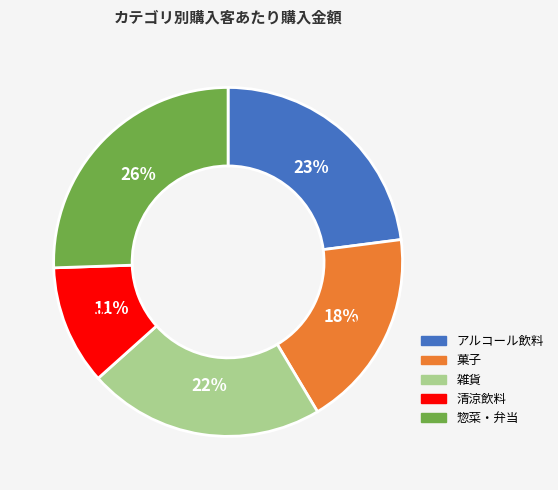

The 雑貨 slice represents 16% of the pie. True or false?

False